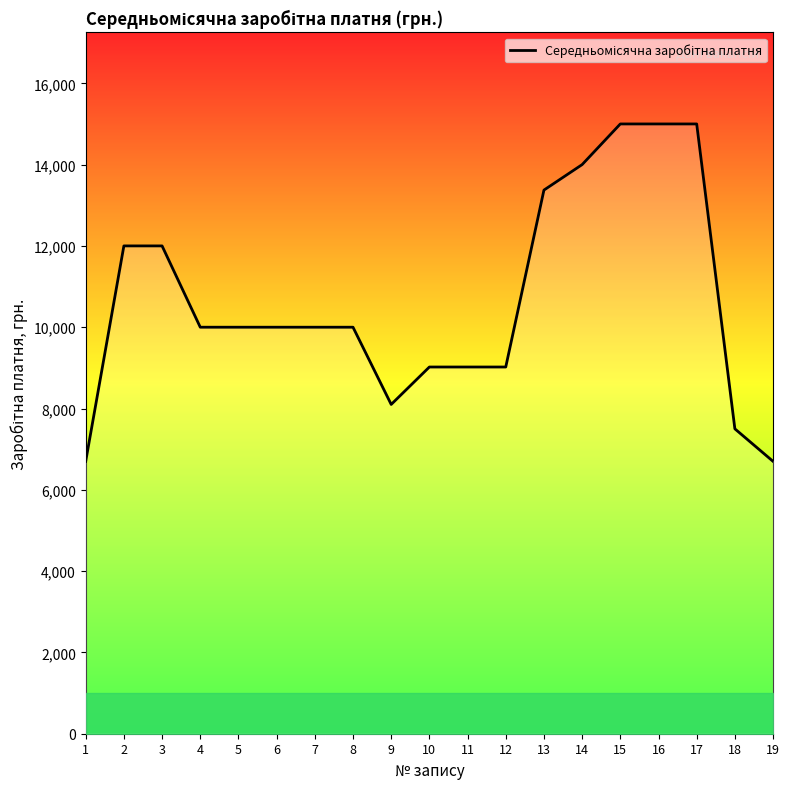

What is the change in value from 4 to 12?

-979